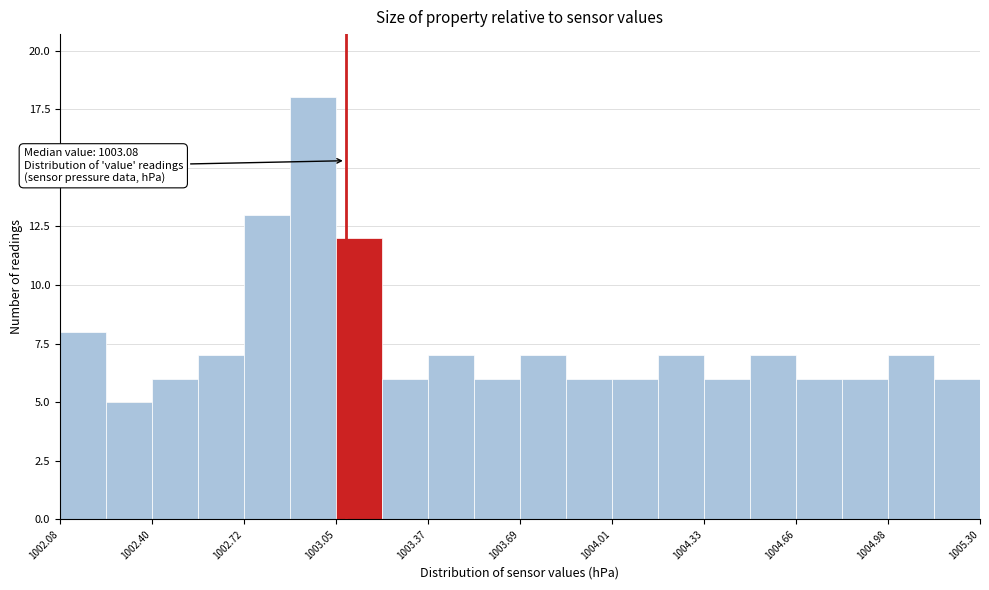

Around what value on the x-axis is the tallest bar? Give the approximate position of its centre, as read against the axis.

1002.95